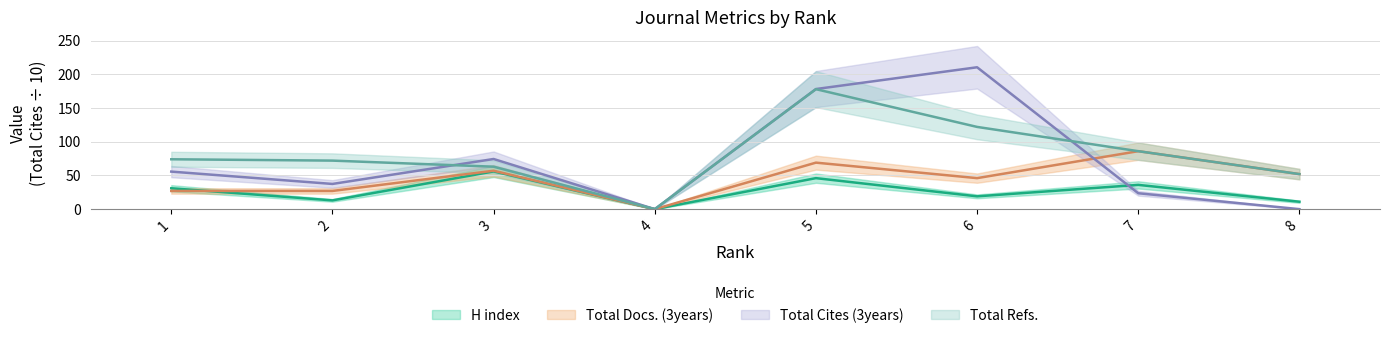

List the labels in order of H index value, smallest first.

4, 8, 2, 6, 1, 7, 5, 3